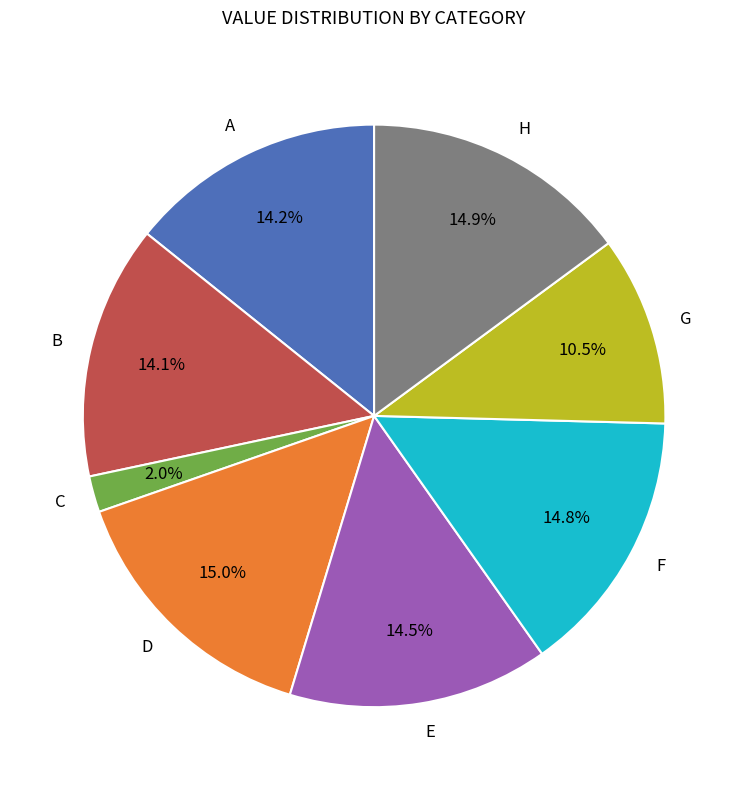

True or false: D accounts for 15% of the total.

True